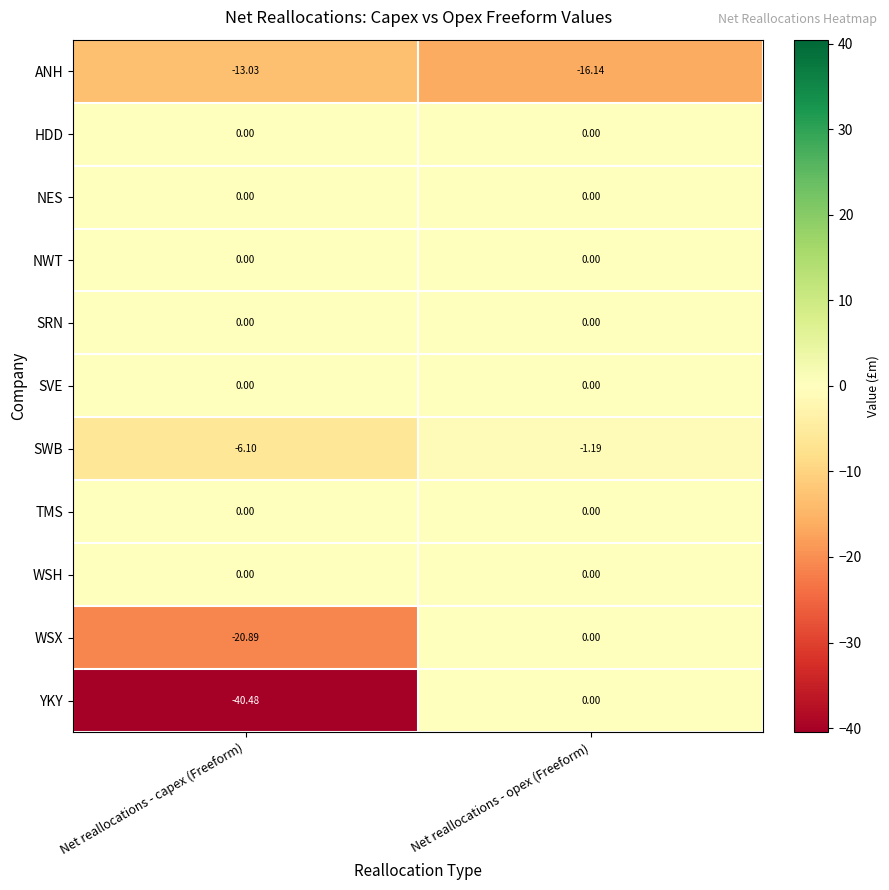

What is the spread (max minus min) of values at Net reallocations - opex (Freeform)?

16.1